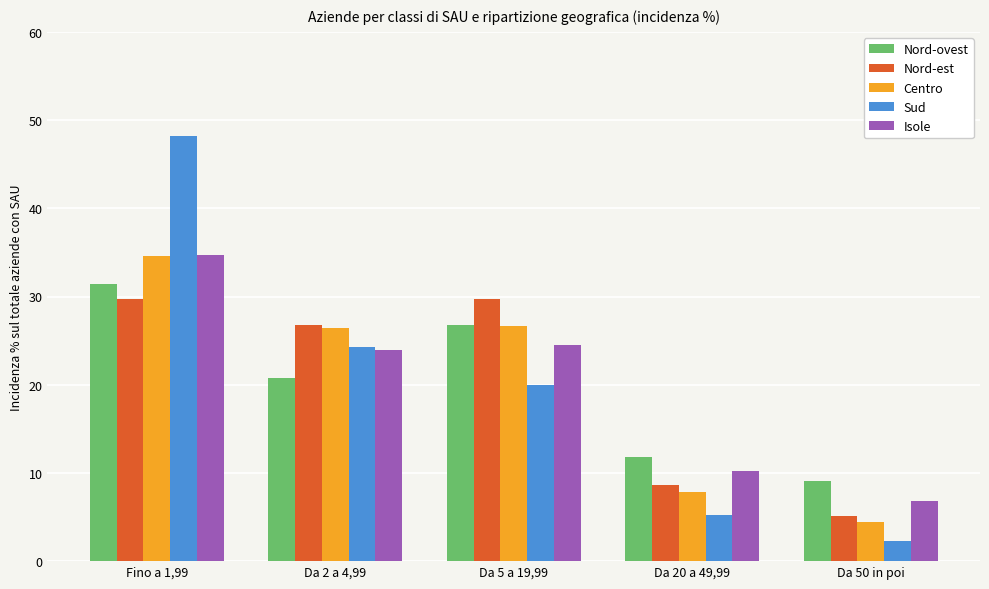

Which category has the lowest value in the Nord-ovest series?

Da 50 in poi